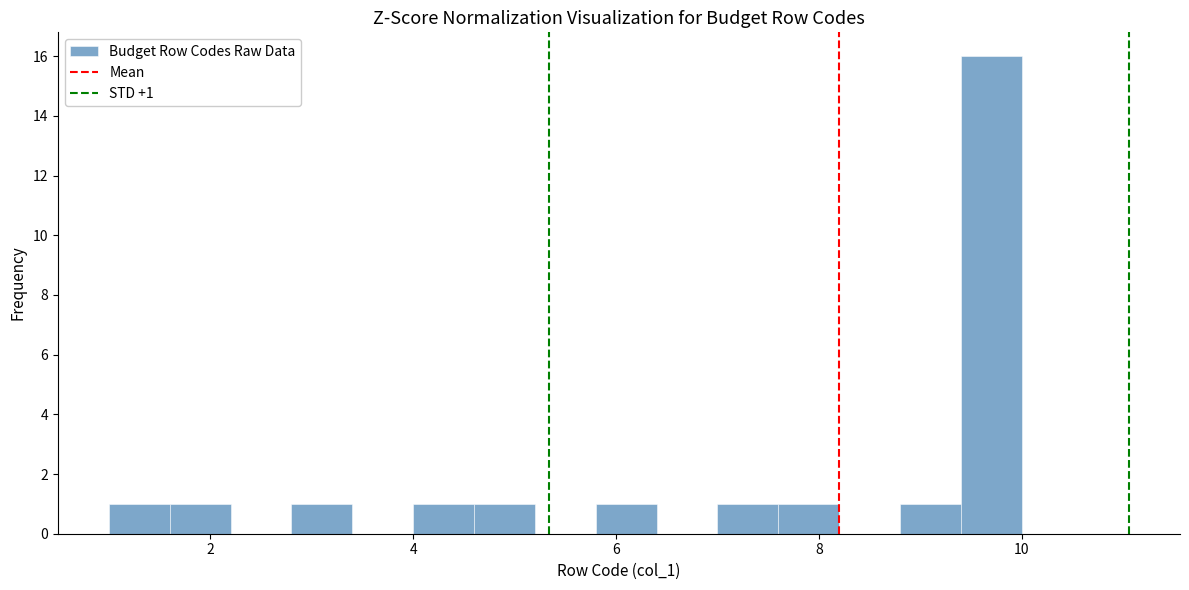

Around what value on the x-axis is the tallest bar? Give the approximate position of its centre, as read against the axis.

9.8